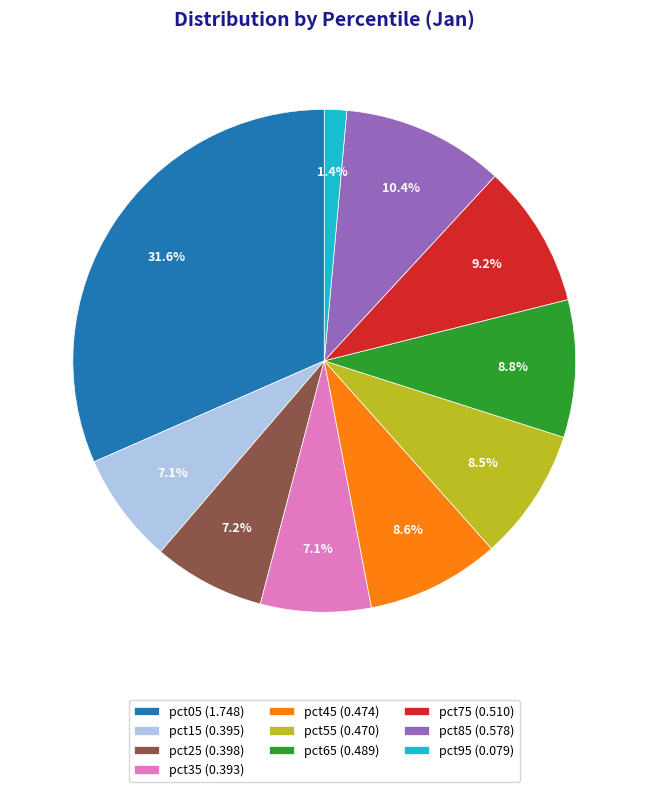

The pct35 slice represents 7% of the pie. True or false?

True